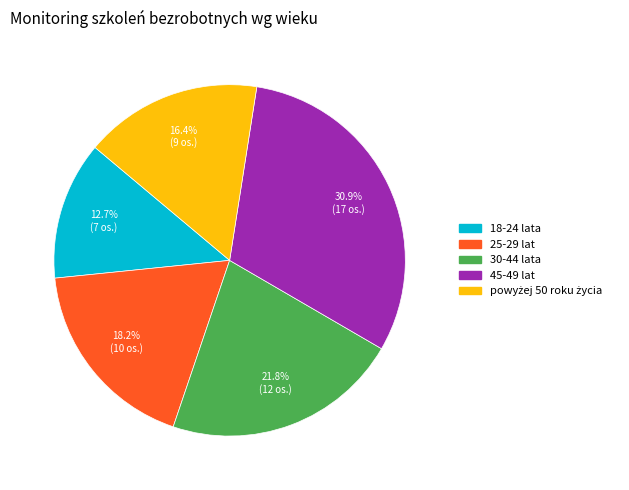

What is the ratio of the value at 30-44 lata to the value at 18-24 lata?

1.7